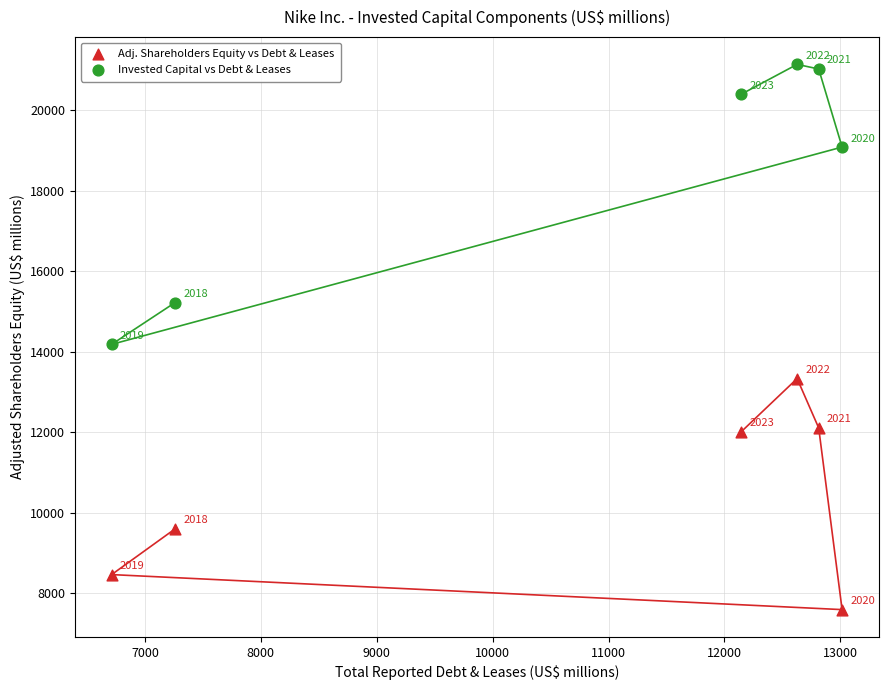

In the Invested Capital vs Debt & Leases series, what Y value is closest to 17659?

19083